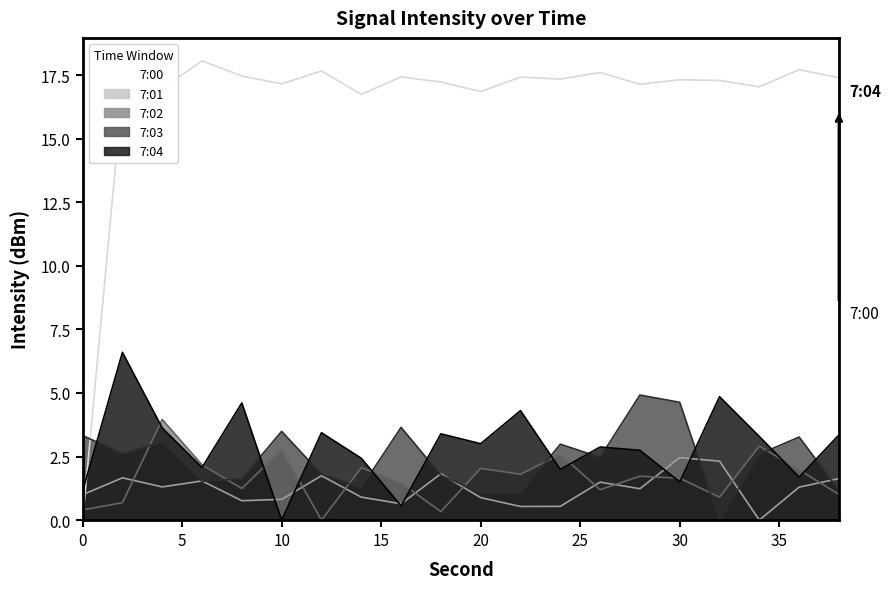

At how many categories does at least one series exceed 13?

19